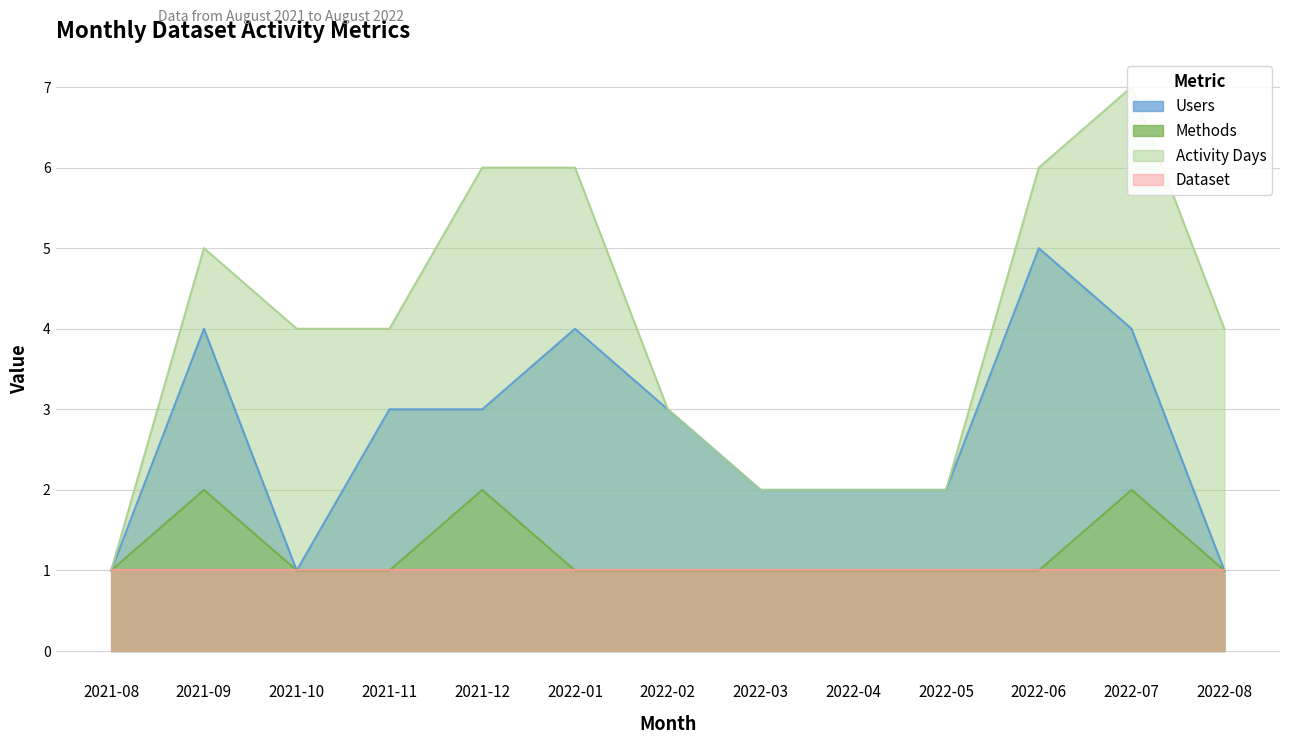

In Users, how many points are higher than both neighbors (excluding endpoints)?

3